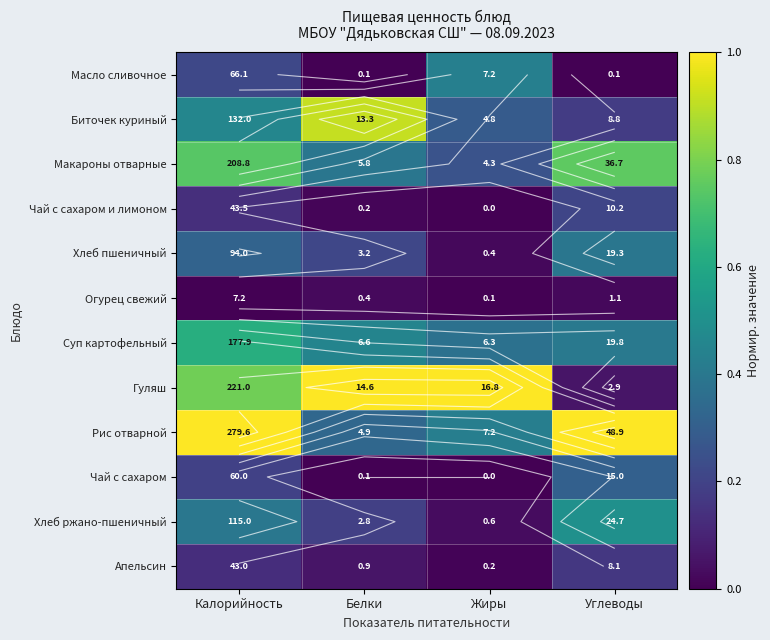

What is the total value across all series at Жиры?

2.8